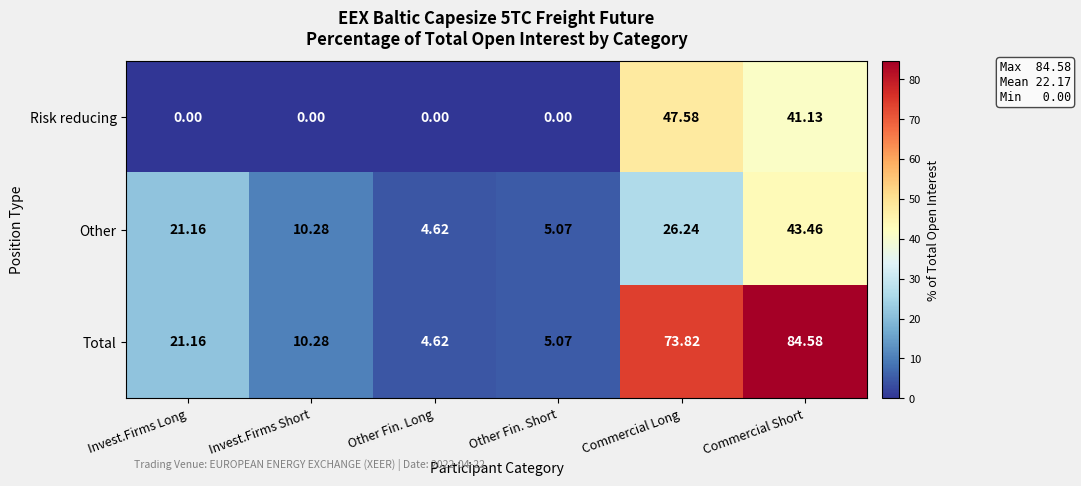

Rank the series by their maximum value, from lowest to highest.

Other, Risk reducing, Total